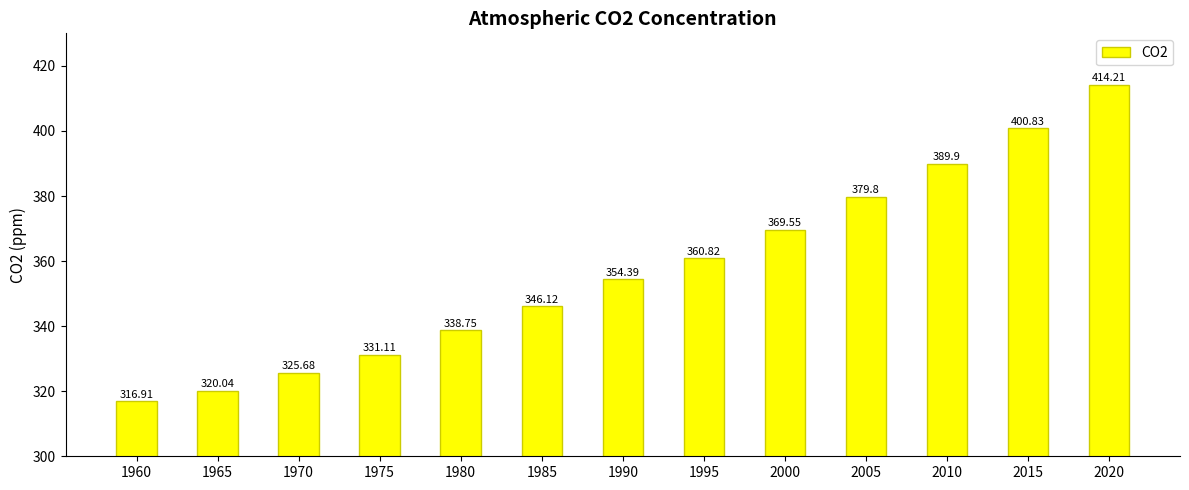

The chart shows a value of 112.2 at 1960. True or false?

False